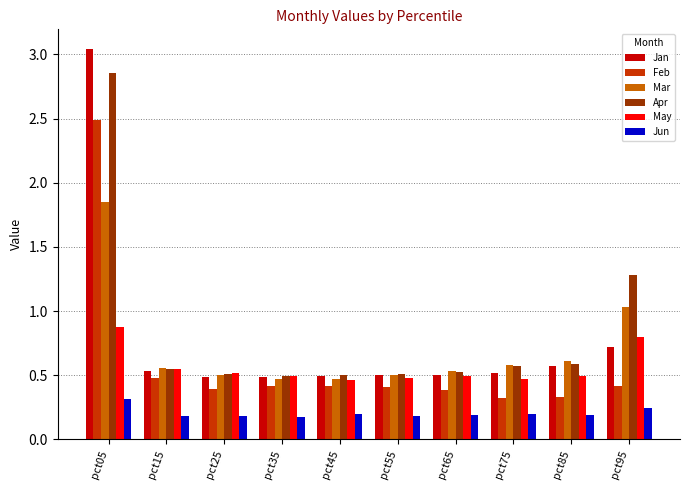

Does the chart contain any negative values?

No